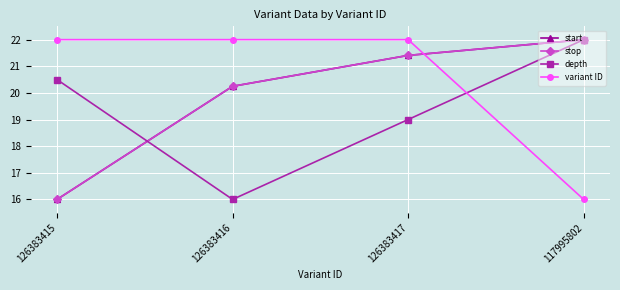

Is the value of depth at 126383415 greater than the value of variant ID at 126383417?

No